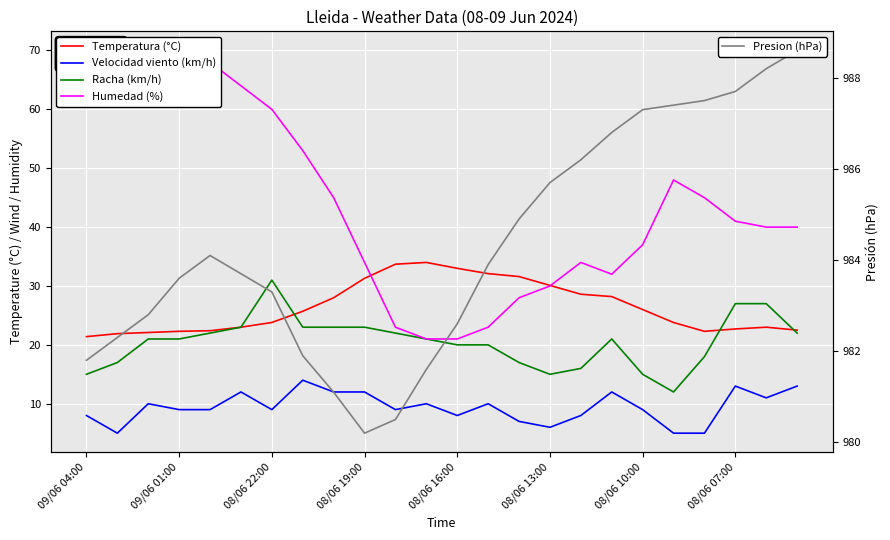

At 09/06 04:00, list the series in order from smallest to largest.

Velocidad viento (km/h), Racha (km/h), Temperatura (°C), Humedad (%), Presion (hPa)